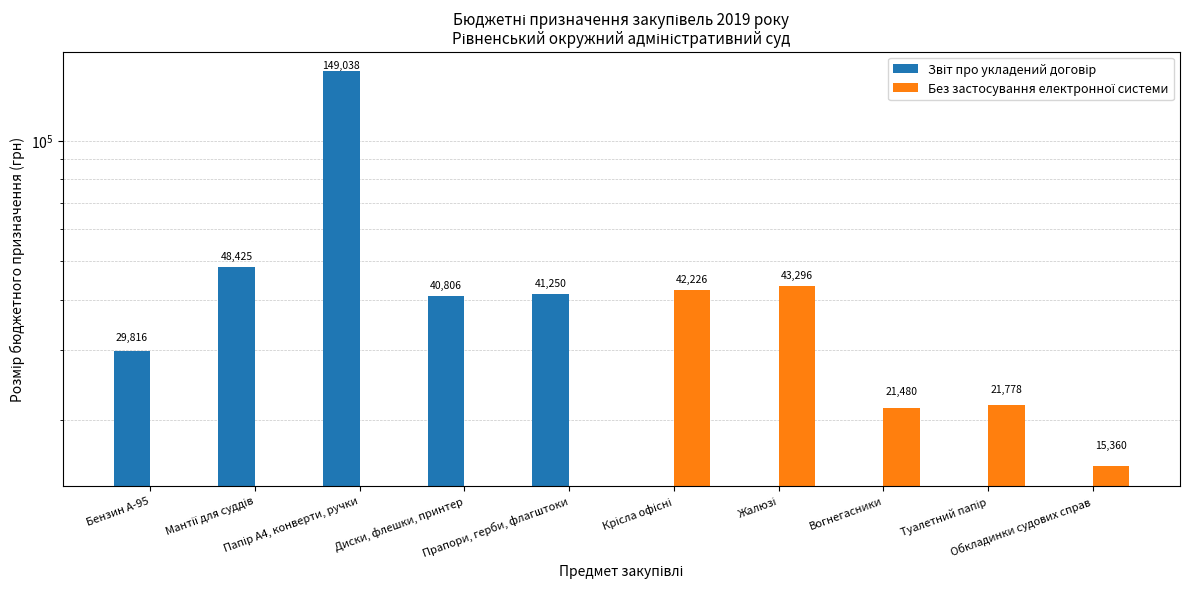

What is the sum of the Без застосування електронної системи values at Вогнегасники and Обкладинки судових справ?

36840.0